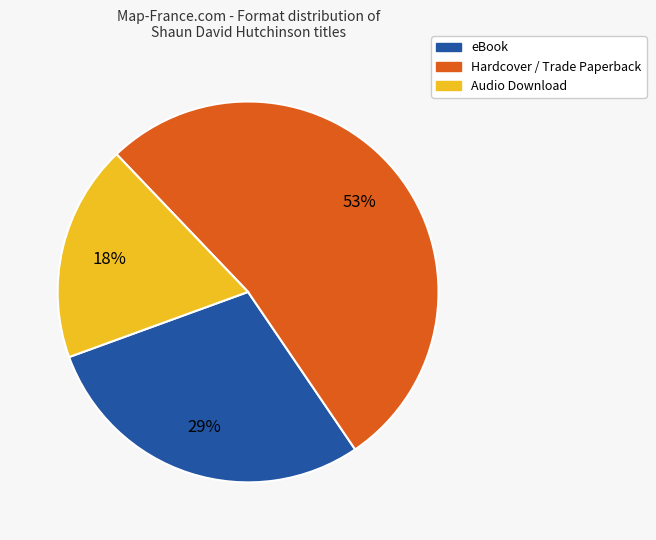

To the nearest percent, what is the average slice percentage?

33%